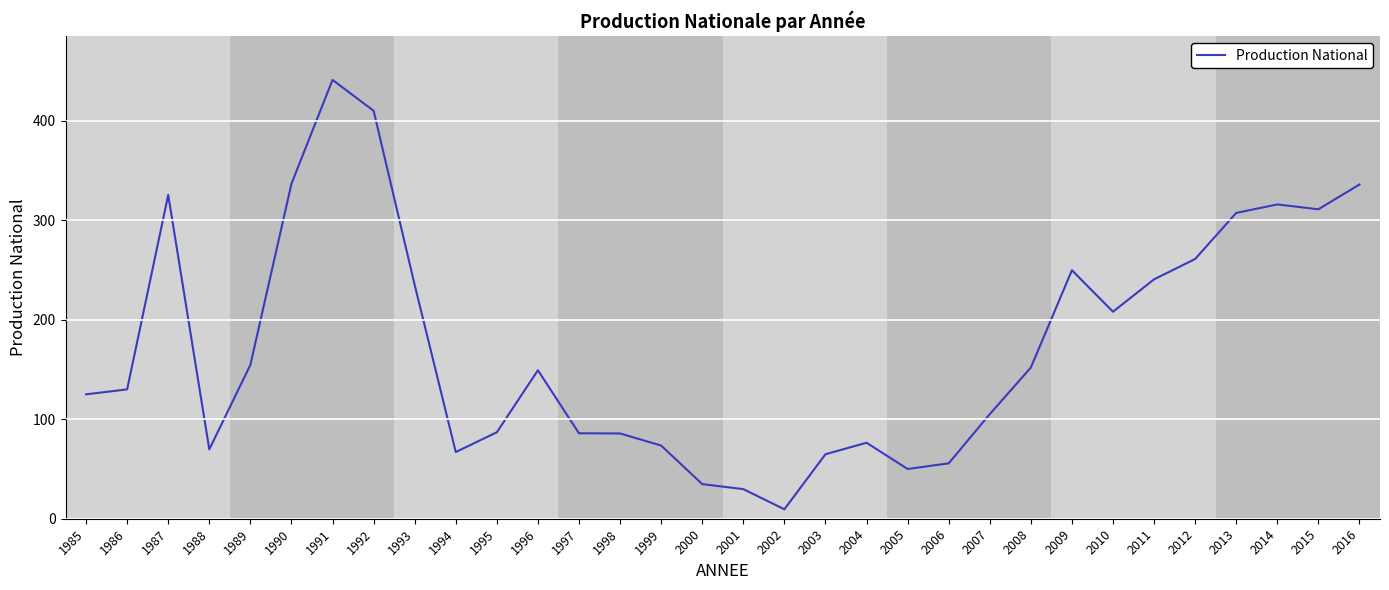

What is the greatest value displayed?

441.0